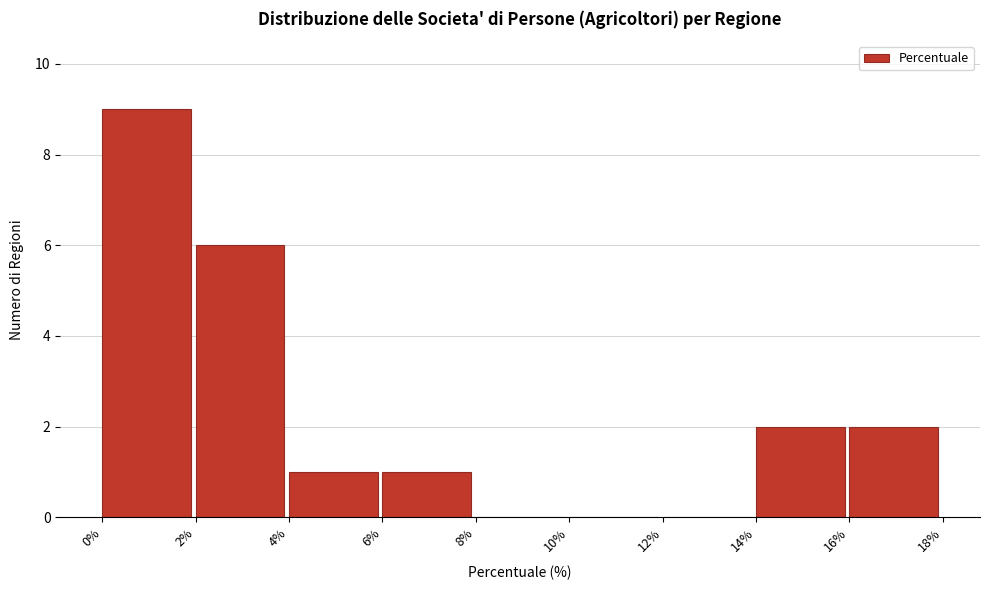

Reading left to right, list every bar in this chart as the range it spans on the x-axis followed by its height. The values are not printed on the chart, so give them approximately, as read against the axis.

0% to 2%: 9
2% to 4%: 6
4% to 6%: 1
6% to 8%: 1
8% to 10%: 0
10% to 12%: 0
12% to 14%: 0
14% to 16%: 2
16% to 18%: 2